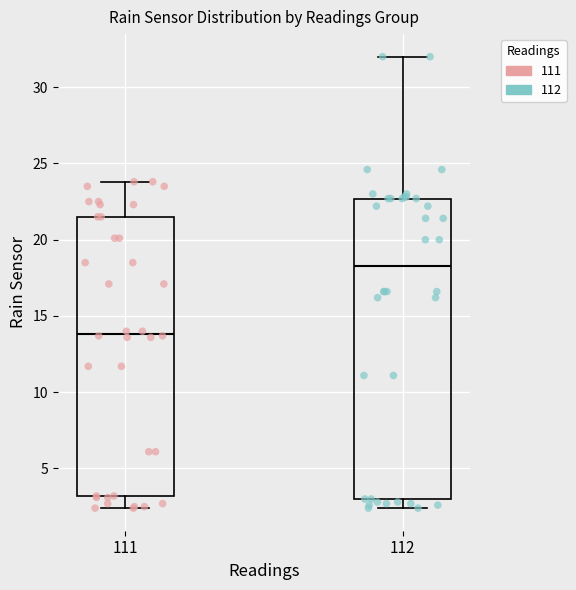

Which box has the highest median line?

112